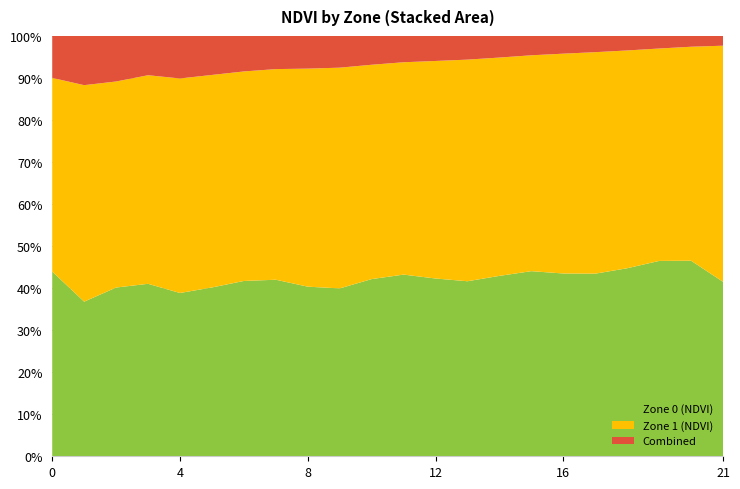

Reading left to right, list all the values displayed in this chart.

Zone 0 (NDVI): 0.5	0.4	0.5	0.5	0.4	0.5	0.5	0.5	0.5	0.4	0.5	0.5	0.5	0.5	0.5	0.5	0.5	0.5	0.5	0.5	0.5	0.4
Zone 1 (NDVI): 0.6	0.6	0.6	0.6	0.6	0.6	0.6	0.6	0.6	0.6	0.6	0.6	0.6	0.6	0.6	0.6	0.6	0.6	0.6	0.6	0.6	0.6
Combined: 0.1	0.1	0.1	0.1	0.1	0.1	0.1	0.1	0.1	0.1	0.1	0.1	0.1	0.1	0.1	0.1	0.1	0.0	0.0	0.0	0.0	0.0